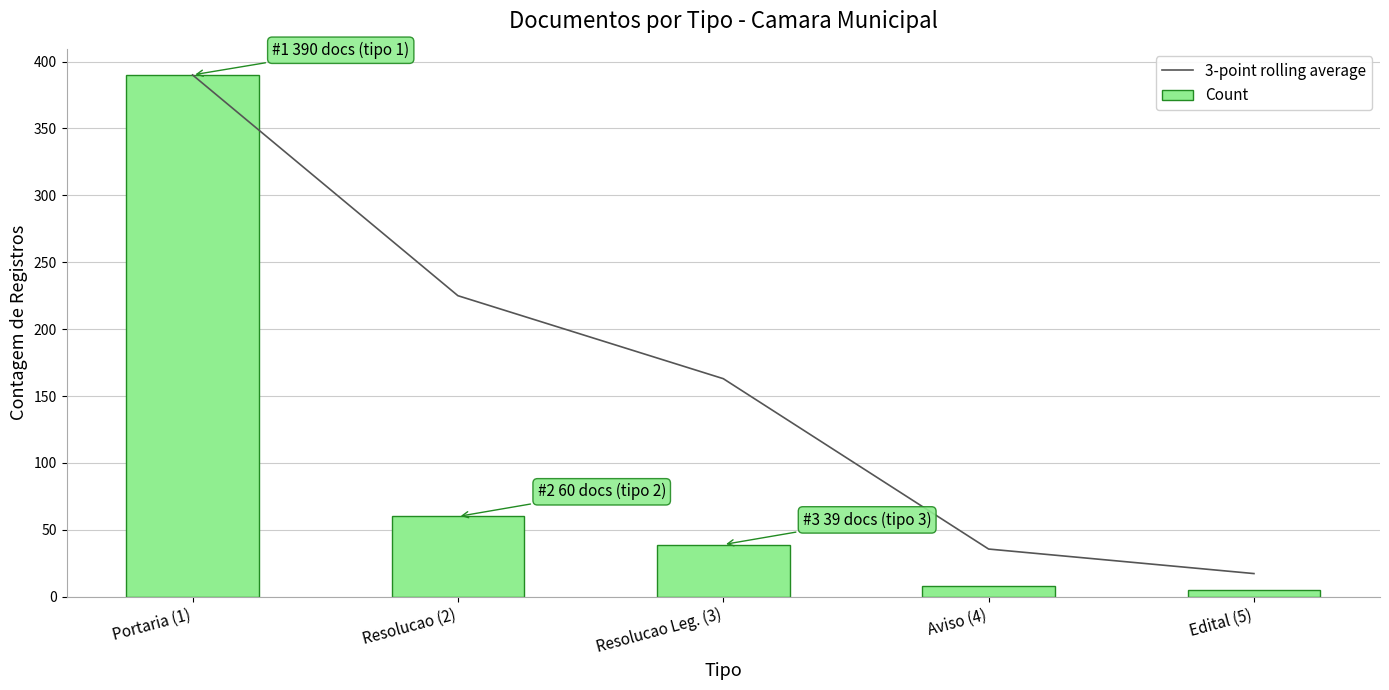

What is the smallest value displayed?

5.0